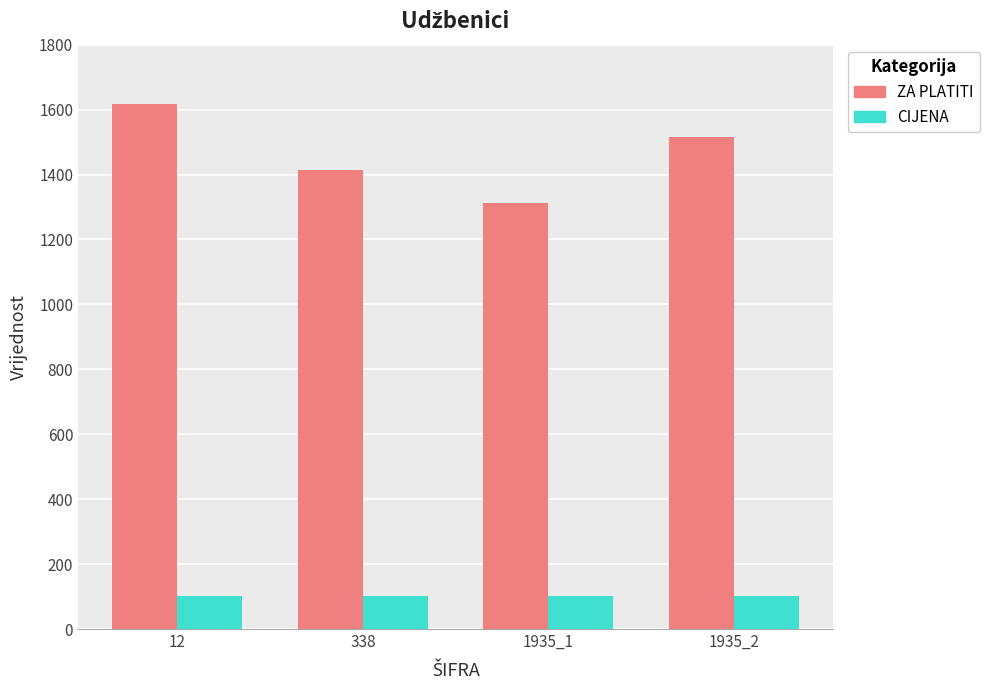

Reading left to right, what are all the values shown in this chart?

ZA PLATITI: 12=1616	338=1414	1935_1=1313	1935_2=1515
CIJENA: 12=101	338=101	1935_1=101	1935_2=101